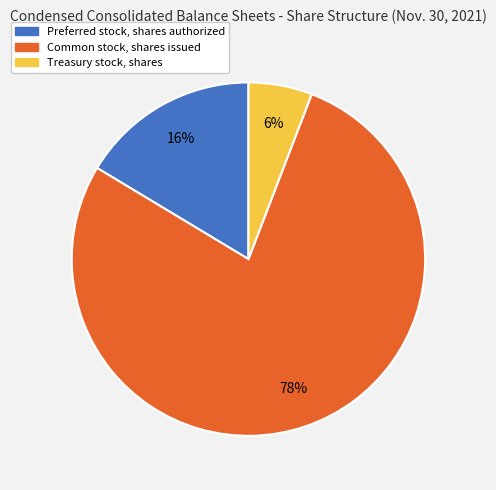

What is the majority slice?

Common stock, shares issued